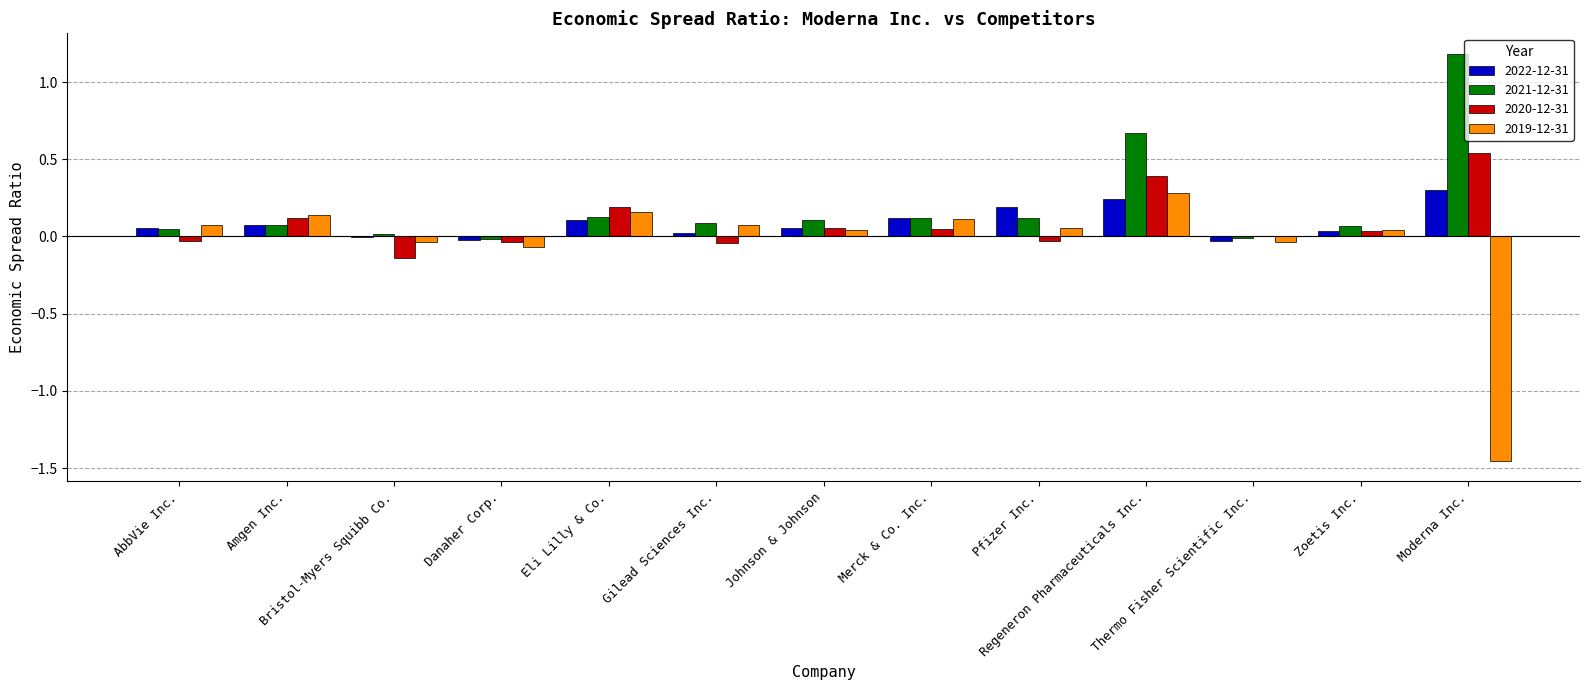

What is the sum of all 2019-12-31 values?

-0.6